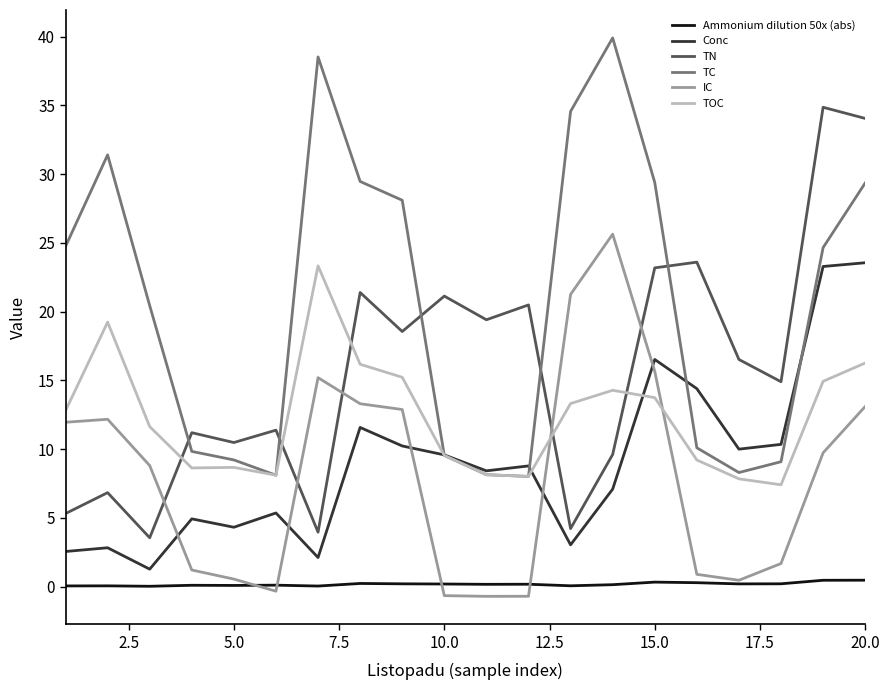

True or false: TOC and TN cross at least once.

True